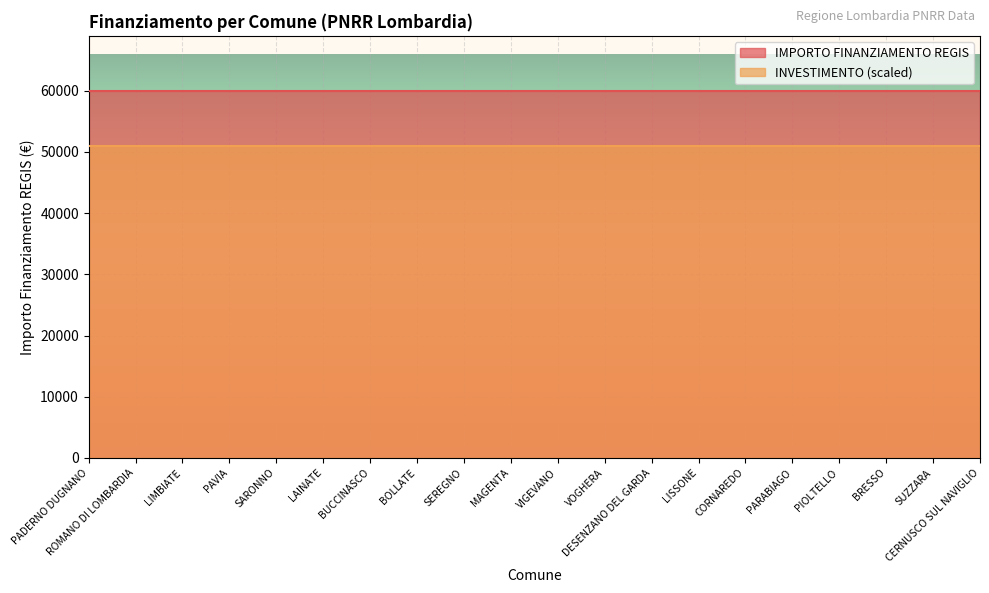

List the series in order of their peak value, highest first.

IMPORTO FINANZIAMENTO REGIS, INVESTIMENTO (scaled)